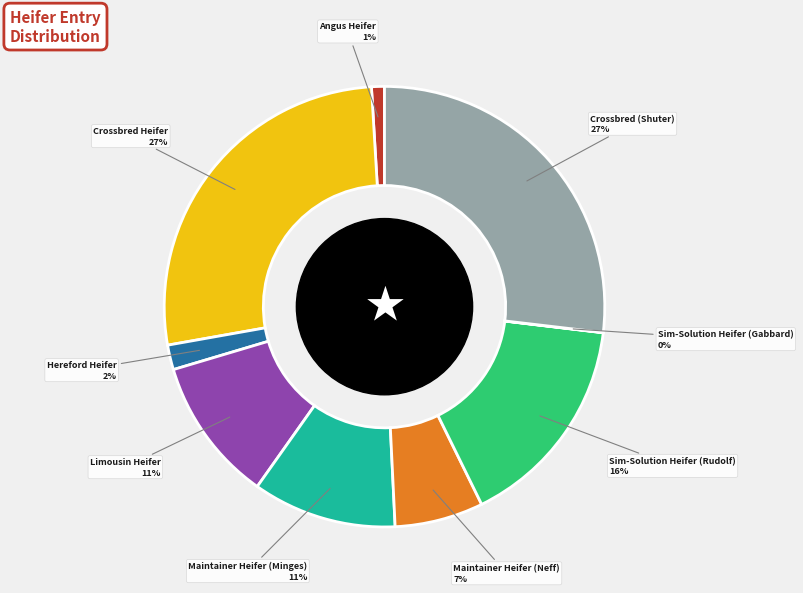

Which has a higher value, Limousin Heifer or Angus Heifer?

Limousin Heifer